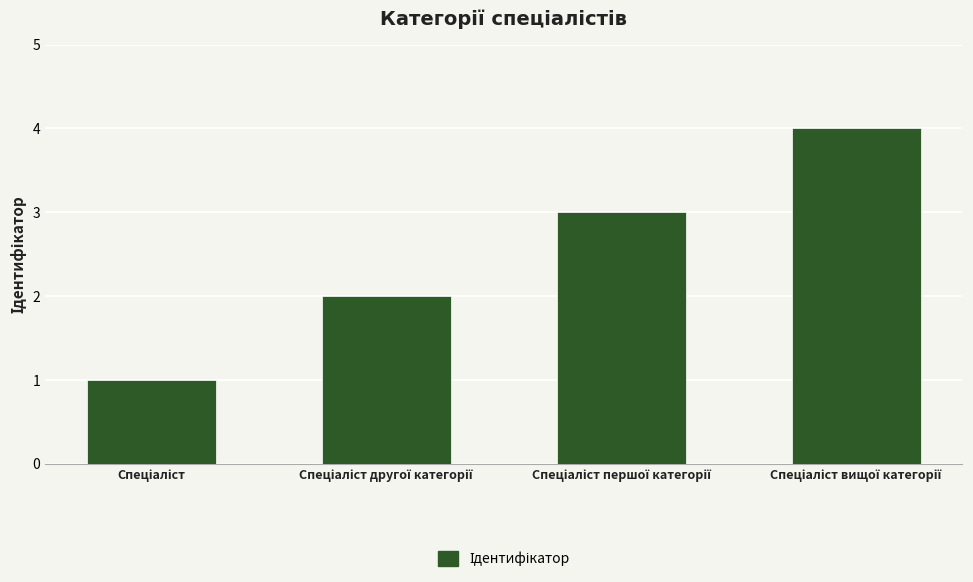

What is the sum of all values?

10